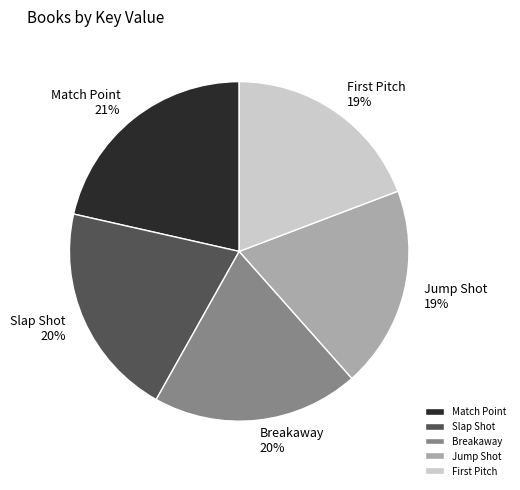

What percentage is the Slap Shot slice, to the nearest percent?

20%